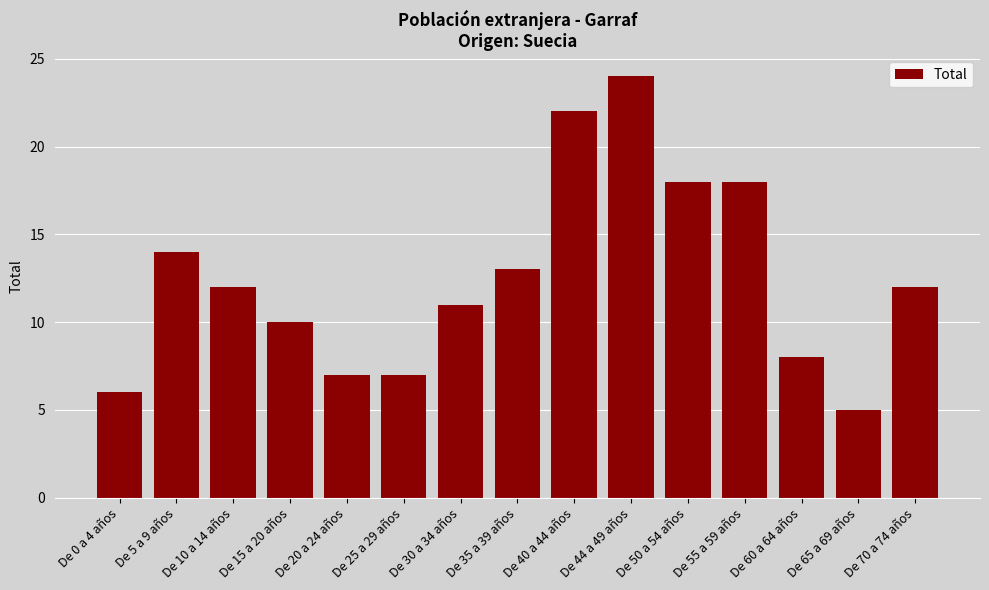

Where is the data nearest to the value 14?

De 5 a 9 años